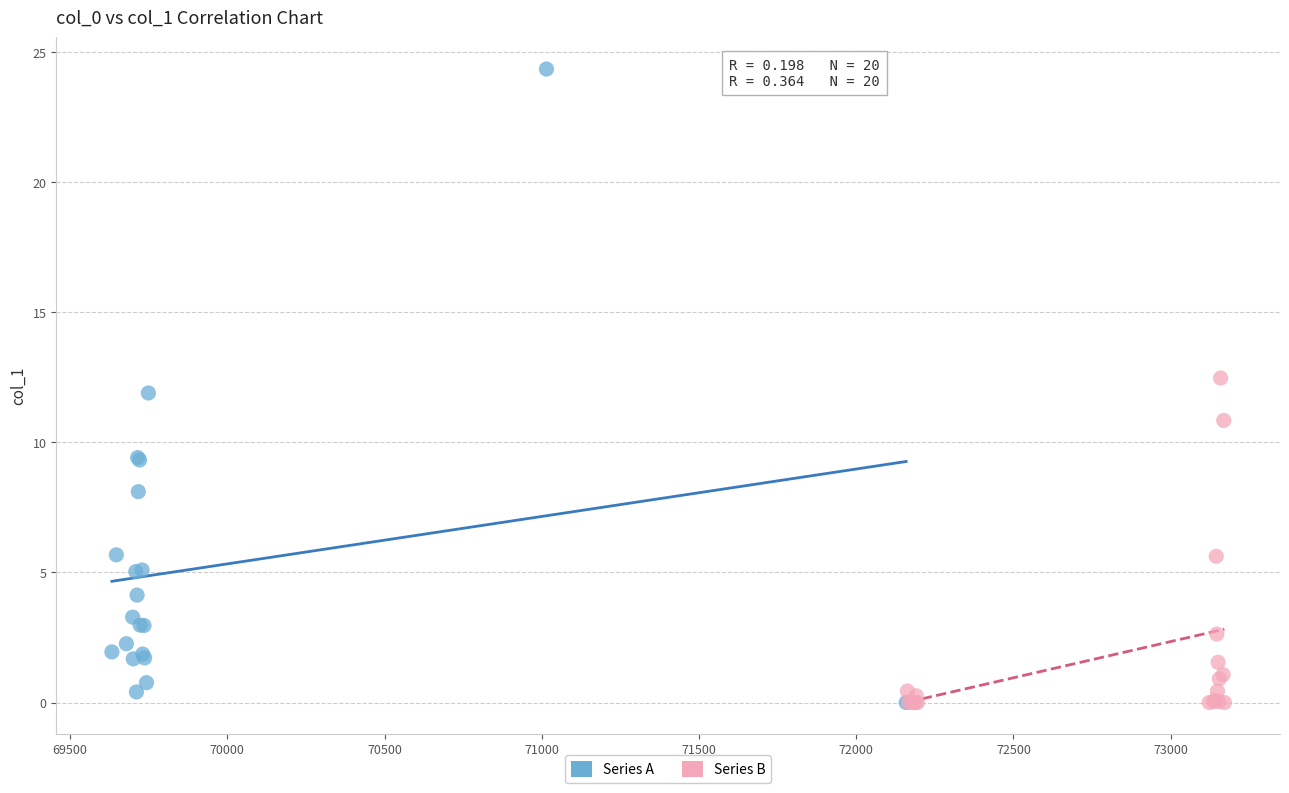

Which series has the widest spread of Y values?

Series A